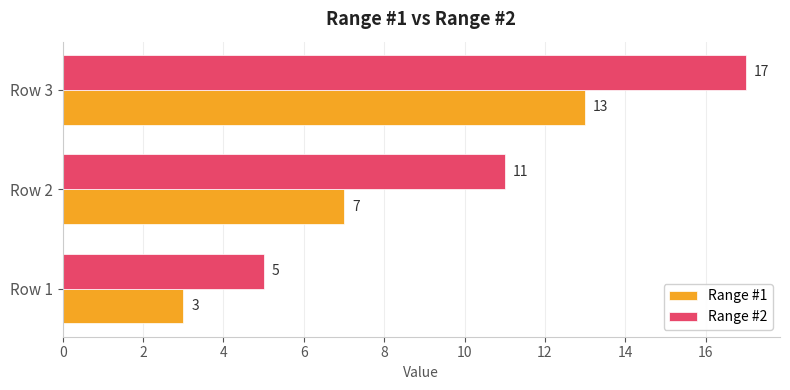

What are all the series names shown in the legend?

Range #1, Range #2